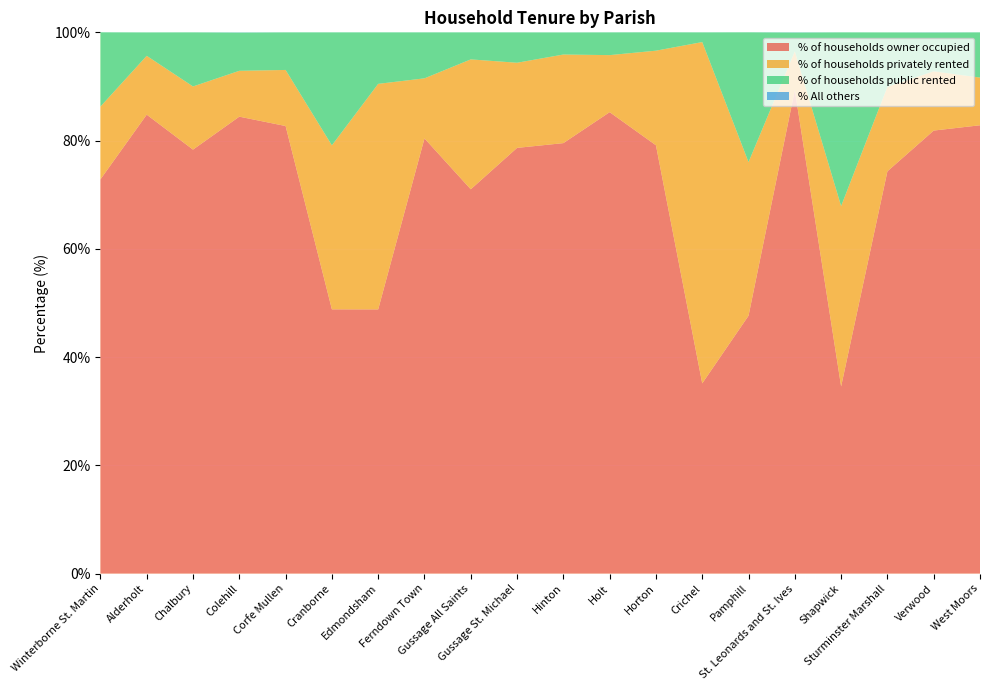

Reading left to right, extract all data points from this chart.

% of households owner occupied: Winterborne St. Martin=72.8	Alderholt=84.8	Chalbury=78.3	Colehill=84.4	Corfe Mullen=82.7	Cranborne=48.8	Edmondsham=48.8	Ferndown Town=80.4	Gussage All Saints=71.0	Gussage St. Michael=78.7	Hinton=79.5	Holt=85.2	Horton=79.1	Crichel=35.1	Pamphill=47.6	St. Leonards and St. Ives=89.3	Shapwick=34.6	Sturminster Marshall=74.3	Verwood=81.8	West Moors=82.8
% of households privately rented: Winterborne St. Martin=13.4	Alderholt=10.9	Chalbury=11.7	Colehill=8.5	Corfe Mullen=10.4	Cranborne=30.3	Edmondsham=41.7	Ferndown Town=11.1	Gussage All Saints=24.0	Gussage St. Michael=15.7	Hinton=16.4	Holt=10.5	Horton=17.5	Crichel=63.1	Pamphill=28.4	St. Leonards and St. Ives=7.2	Shapwick=33.3	Sturminster Marshall=15.6	Verwood=10.9	West Moors=8.8
% of households public rented: Winterborne St. Martin=13.7	Alderholt=4.3	Chalbury=10.0	Colehill=7.1	Corfe Mullen=7.0	Cranborne=20.9	Edmondsham=9.5	Ferndown Town=8.5	Gussage All Saints=5.0	Gussage St. Michael=5.6	Hinton=4.1	Holt=4.2	Horton=3.4	Crichel=1.8	Pamphill=24.0	St. Leonards and St. Ives=3.5	Shapwick=32.1	Sturminster Marshall=10.1	Verwood=7.2	West Moors=8.4
% All others: Winterborne St. Martin=0.0	Alderholt=0.0	Chalbury=0.0	Colehill=0.0	Corfe Mullen=0.0	Cranborne=0.0	Edmondsham=0.0	Ferndown Town=0.0	Gussage All Saints=0.0	Gussage St. Michael=0.0	Hinton=0.0	Holt=0.0	Horton=0.0	Crichel=0.0	Pamphill=0.0	St. Leonards and St. Ives=0.0	Shapwick=0.0	Sturminster Marshall=0.0	Verwood=0.0	West Moors=0.0